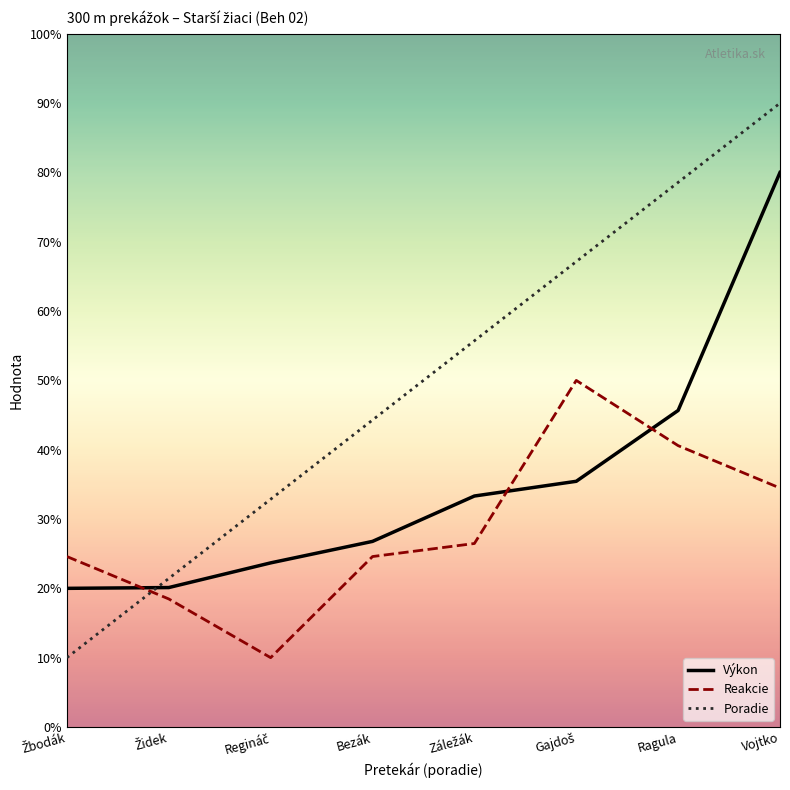

Rank the series by their maximum value, from highest to lowest.

Poradie, Výkon, Reakcie